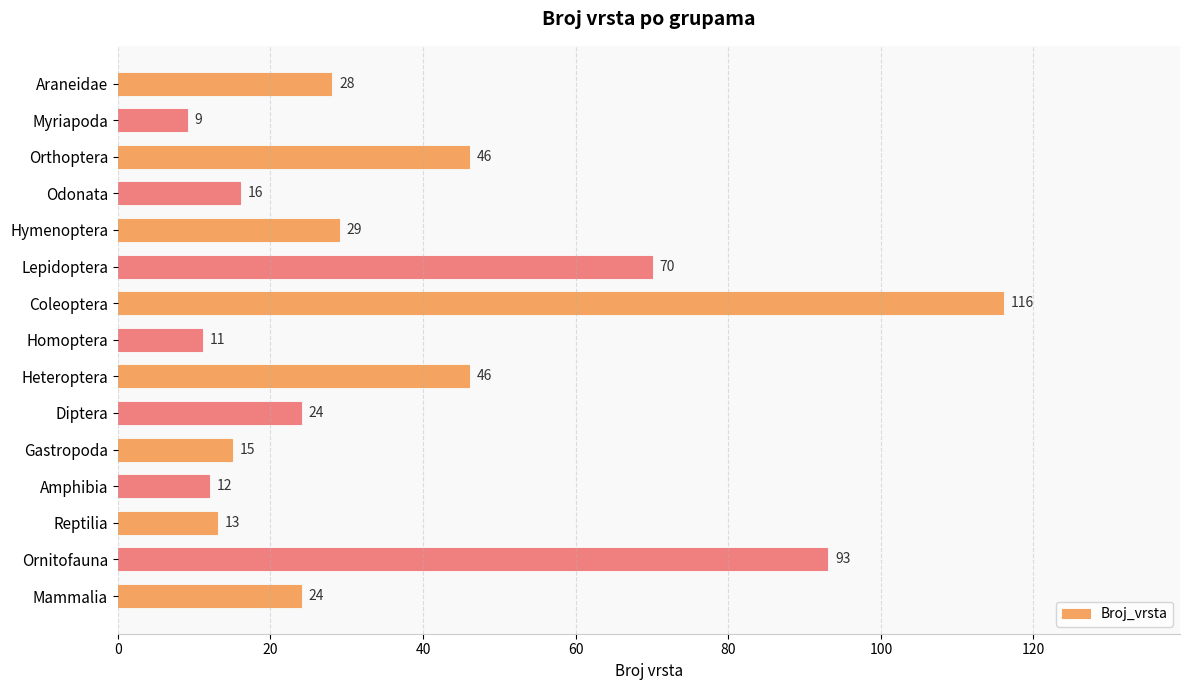

What is the label of the 2nd bar from the bottom?

Ornitofauna